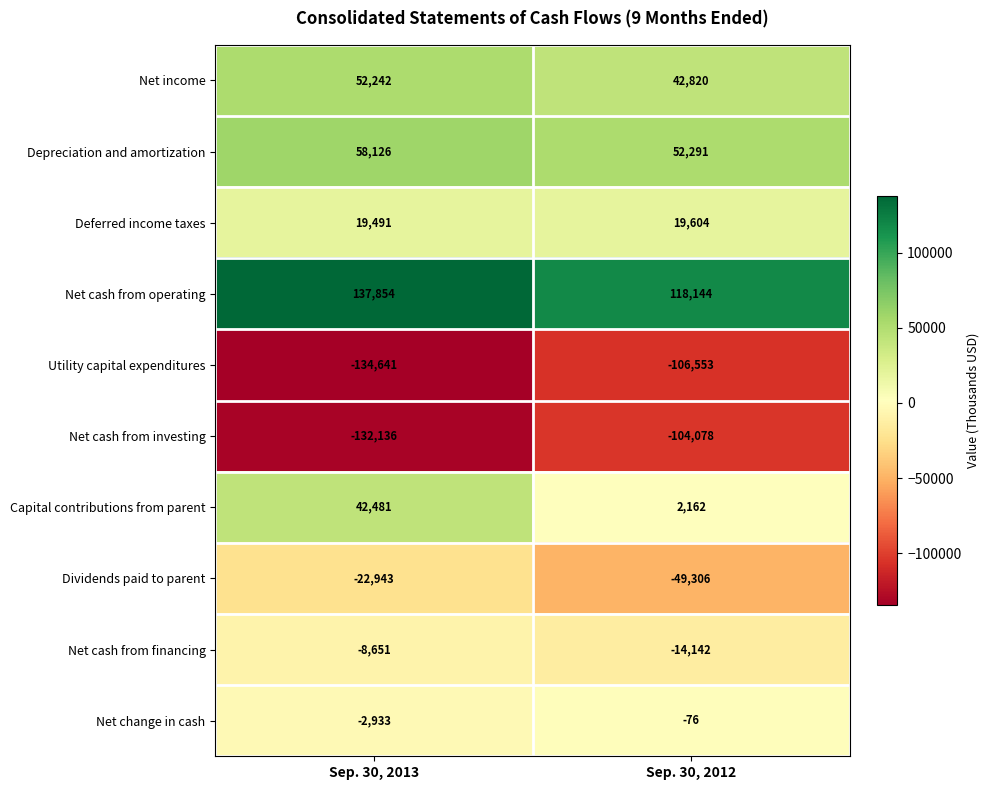

Reading left to right, transcribe all the data shown in this chart.

Net income: 52242	42820
Depreciation and amortization: 58126	52291
Deferred income taxes: 19491	19604
Net cash from operating: 137854	118144
Utility capital expenditures: -134641	-106553
Net cash from investing: -132136	-104078
Capital contributions from parent: 42481	2162
Dividends paid to parent: -22943	-49306
Net cash from financing: -8651	-14142
Net change in cash: -2933	-76